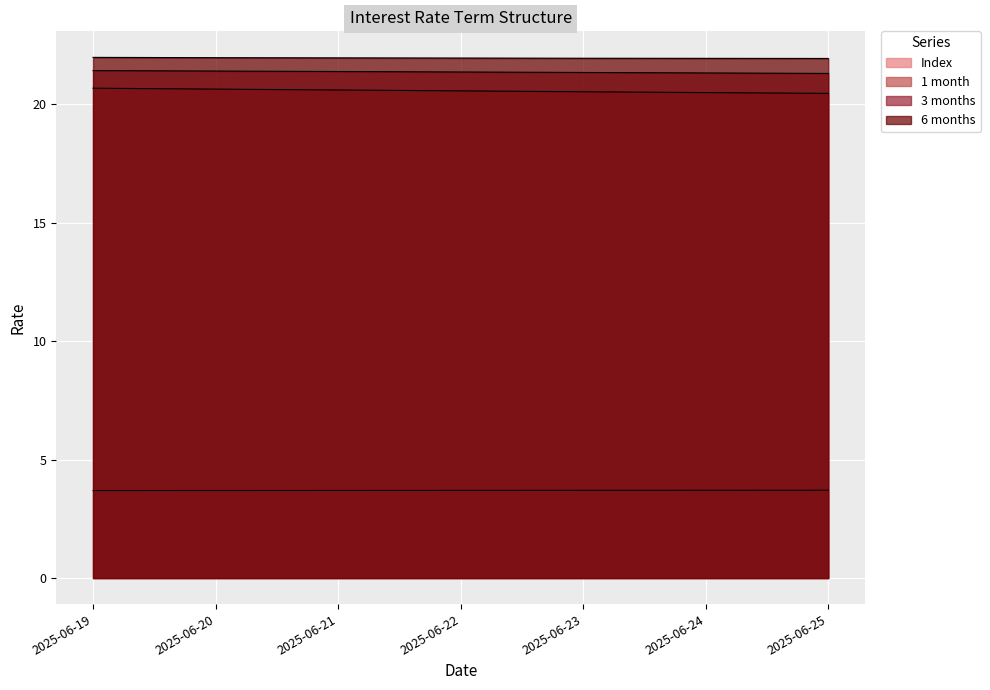

True or false: 6 months and 1 month cross at least once.

False